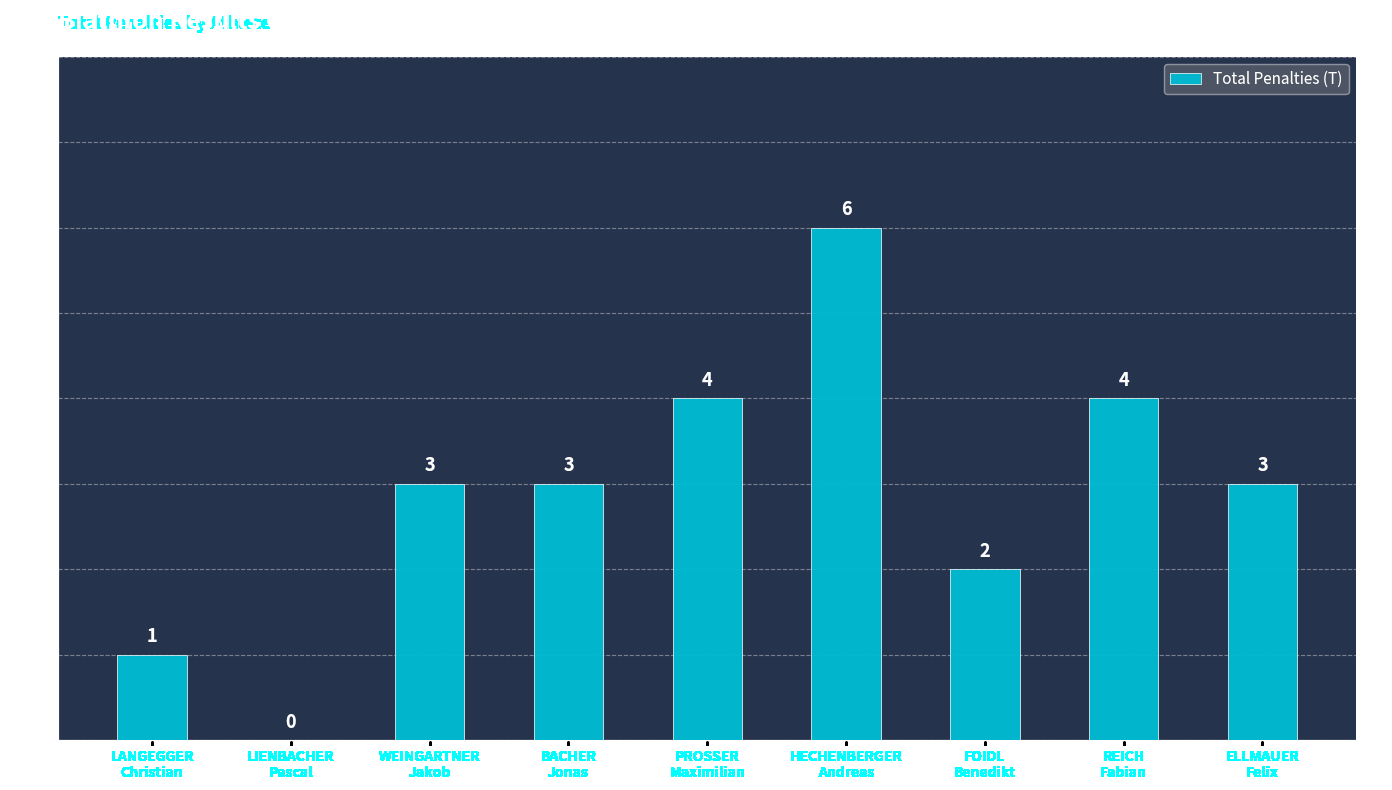

Is it true that the value at HECHENBERGER
Andreas is 6?

True